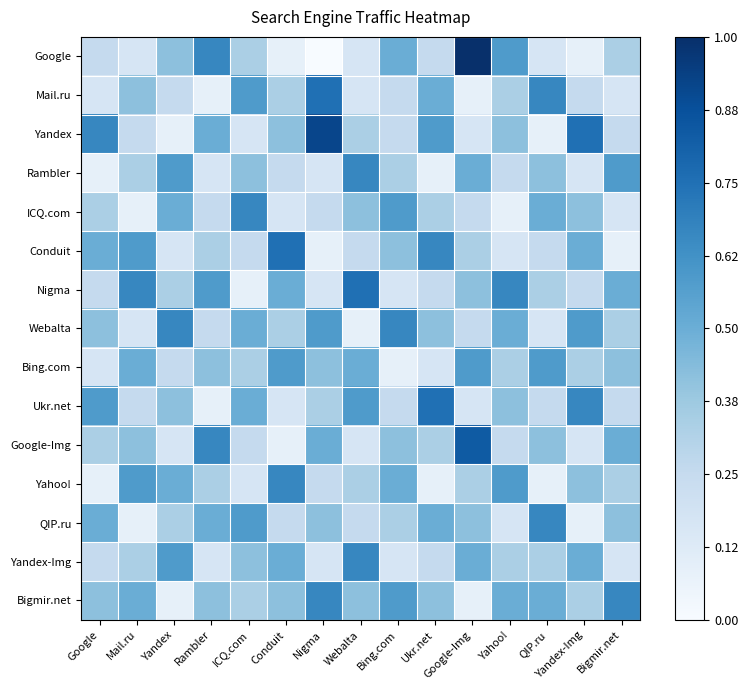

What is the total value across all series at Conduit?

5.5